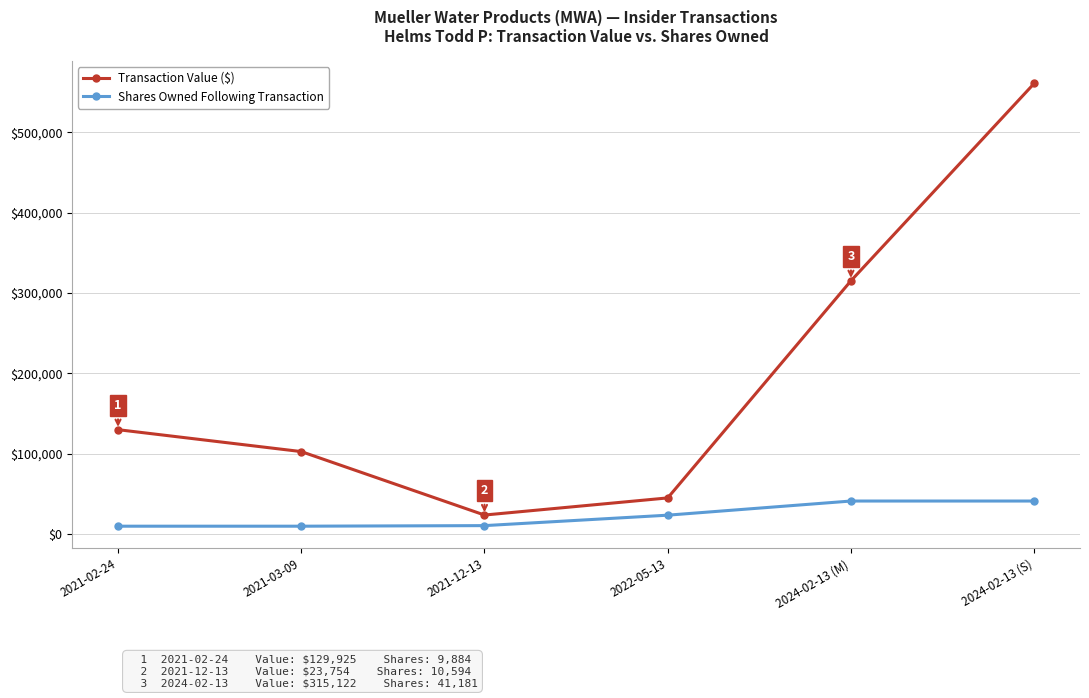

Which series changed the most between 2021-02-24 and 2024-02-13 (S)?

Transaction Value ($)